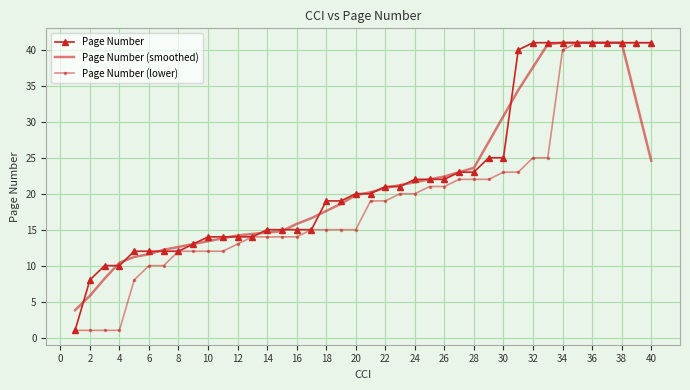

How many categories are shown in the chart?

40